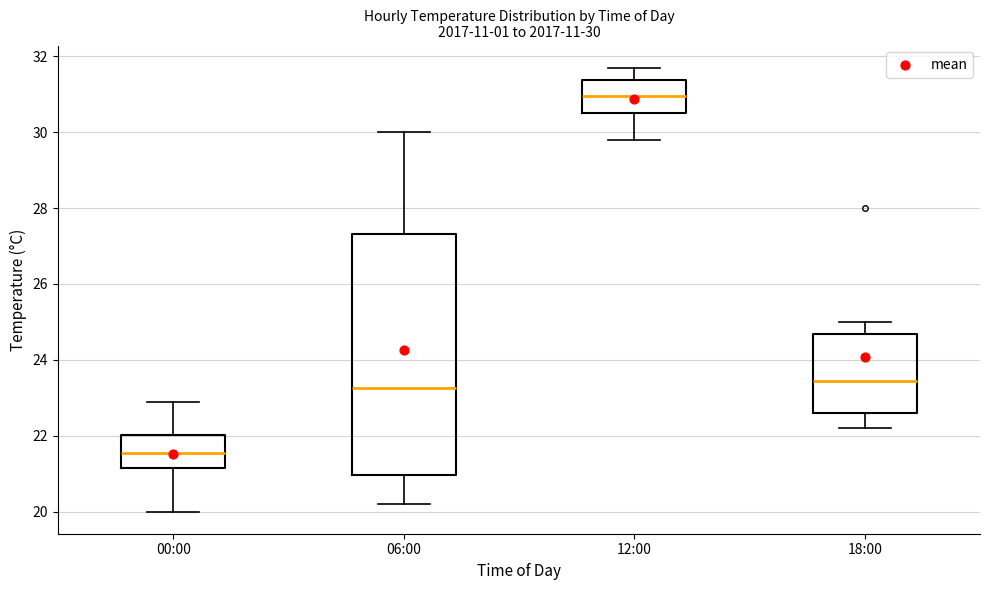

Which box has the lowest median line?

00:00